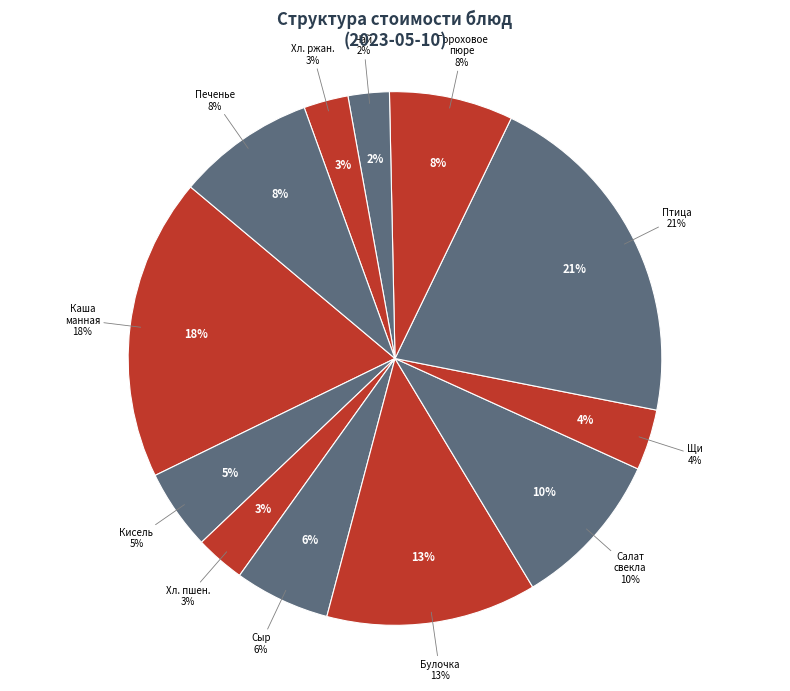

What percentage is the Птица порционная slice, to the nearest percent?

21%